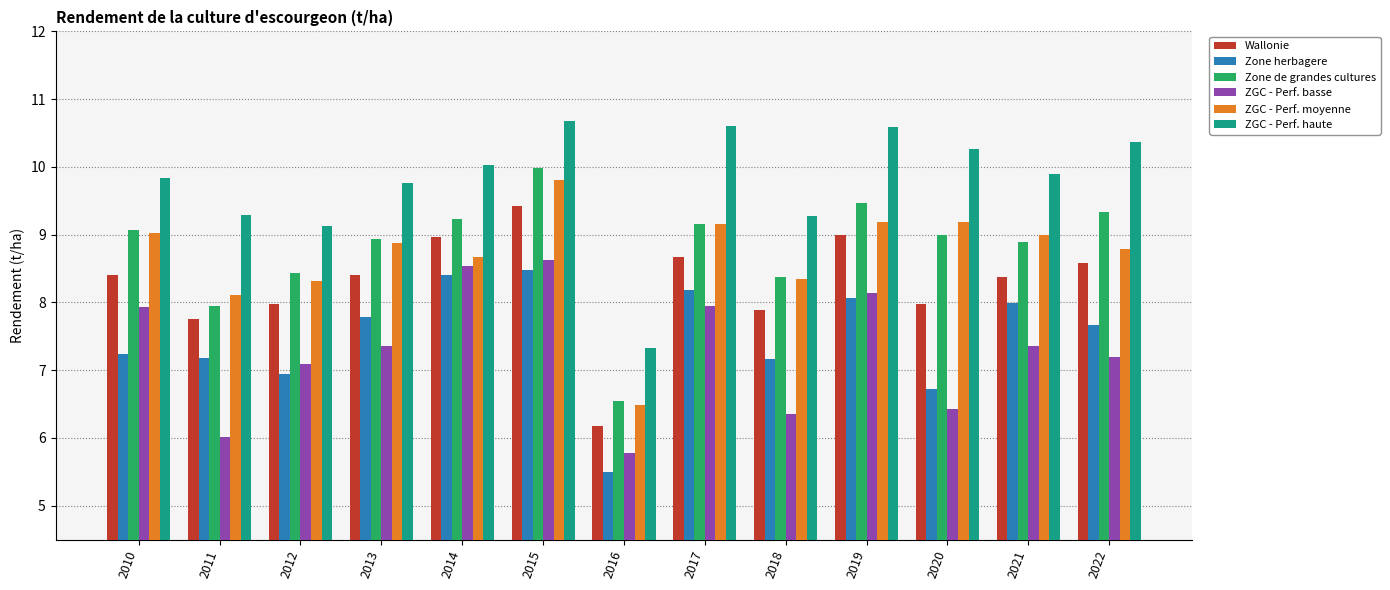

Is the value of Zone de grandes cultures at 2019 greater than the value of Zone herbagere at 2021?

Yes